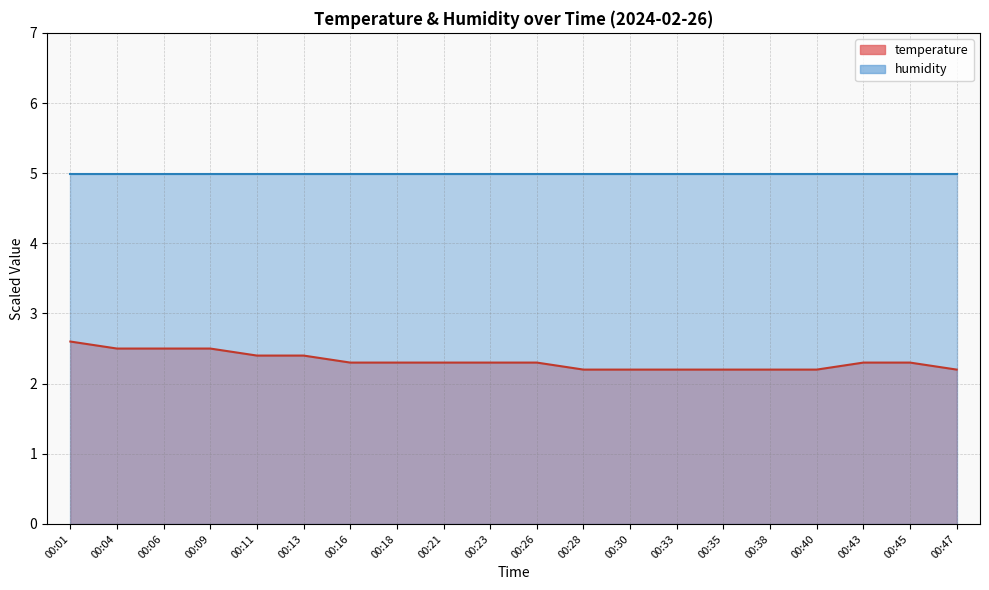

What is the average value?

2.3